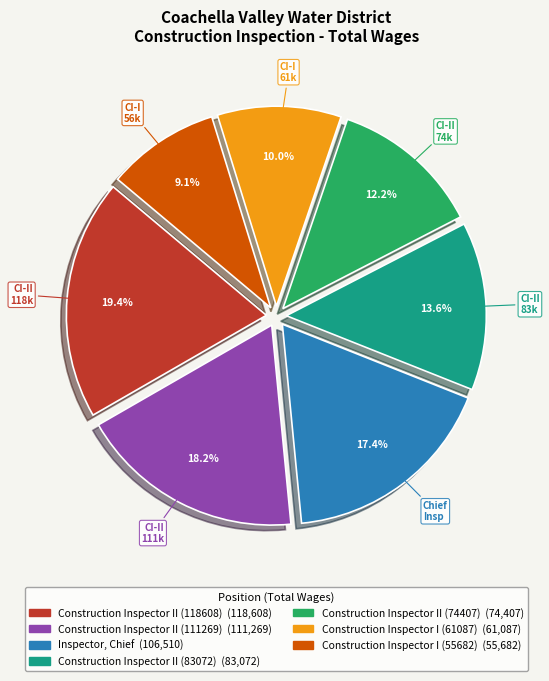

To the nearest percent, what is the difference between the largest and smallest slice percentages?

10%